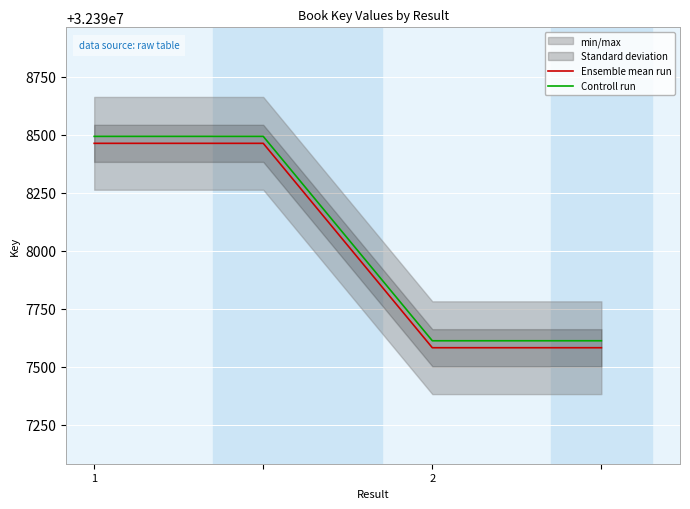

Is the value of Ensemble mean run at 2 greater than the value of Controll run at 2?

No